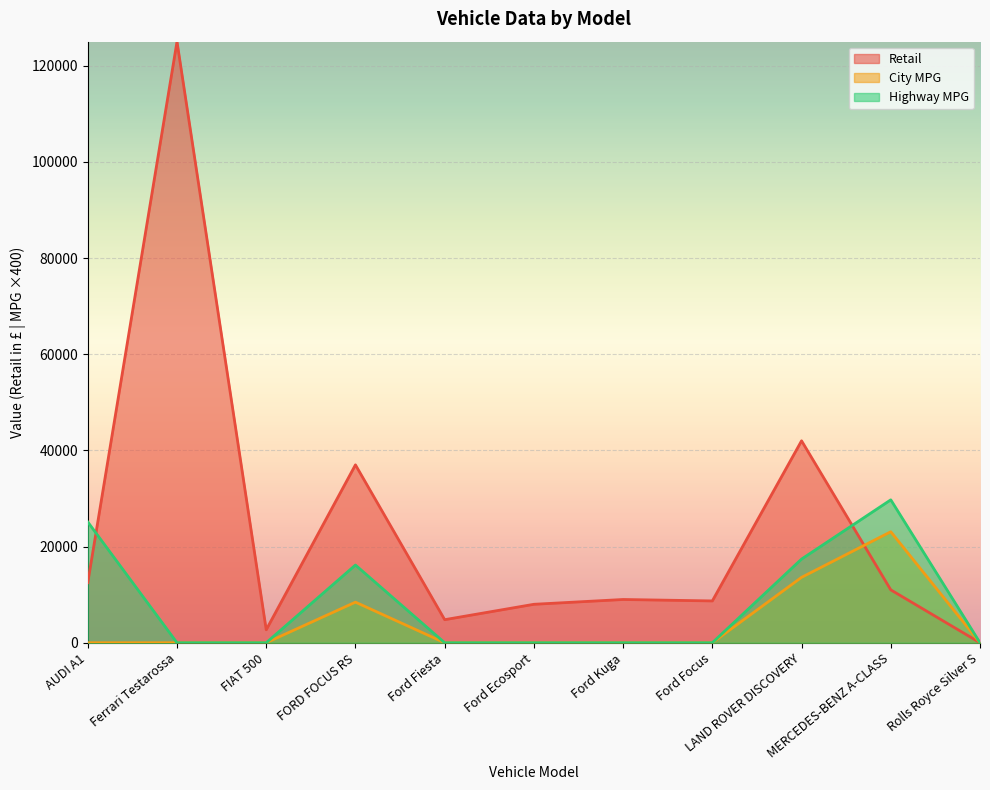

Where is City MPG nearest to the value 11540?

LAND ROVER DISCOVERY